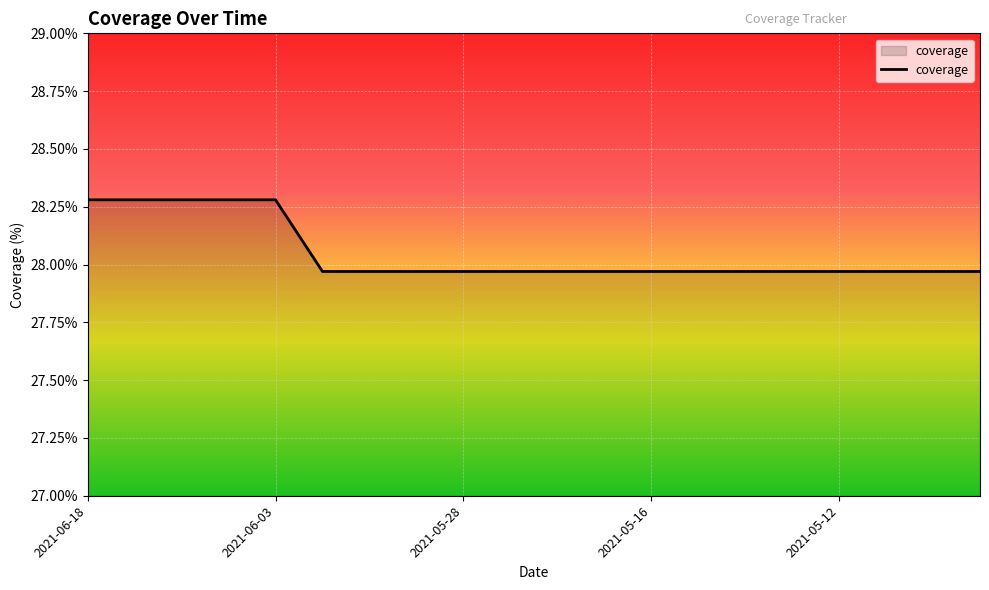

What is the maximum value shown in the chart?

28.3